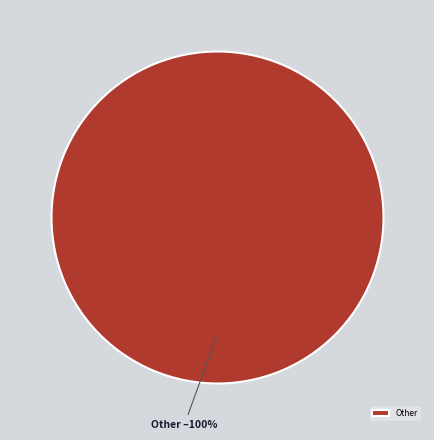

Rank the categories by value from highest to lowest.

Other